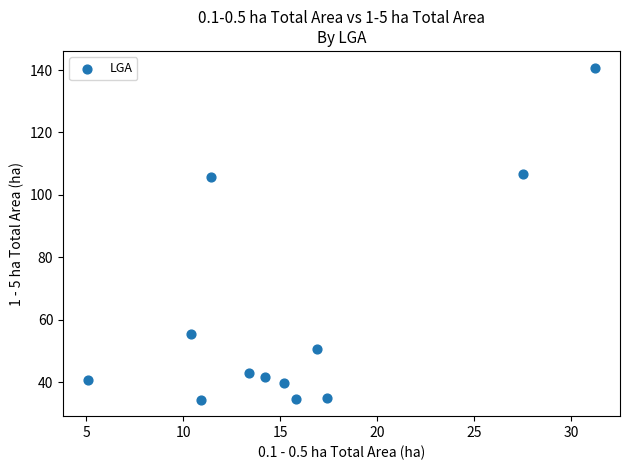

What is the range of Y values (max minus min)?

106.4